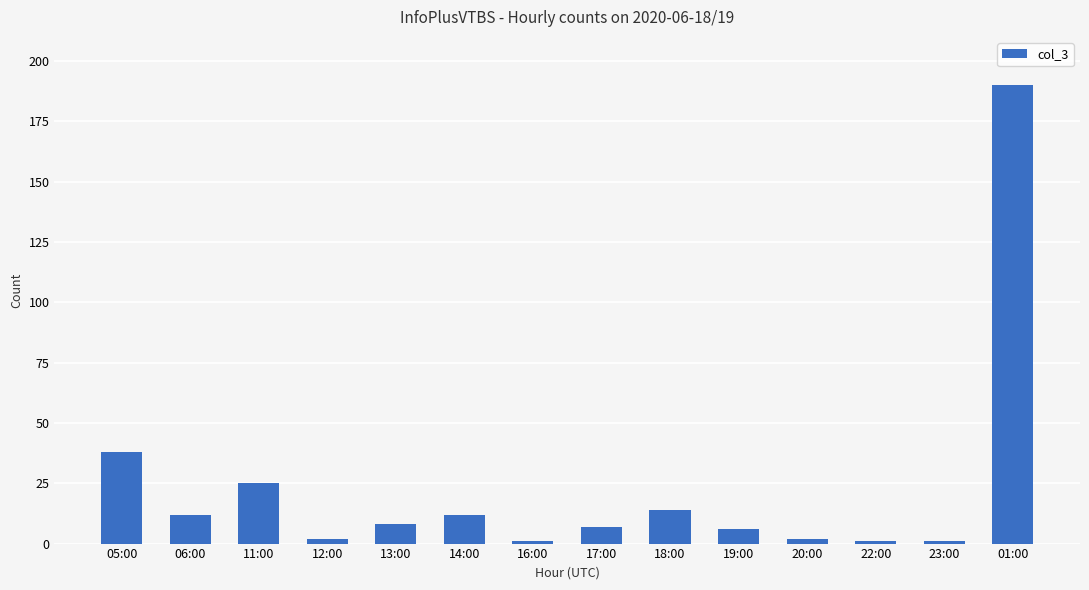

What is the average value?

23